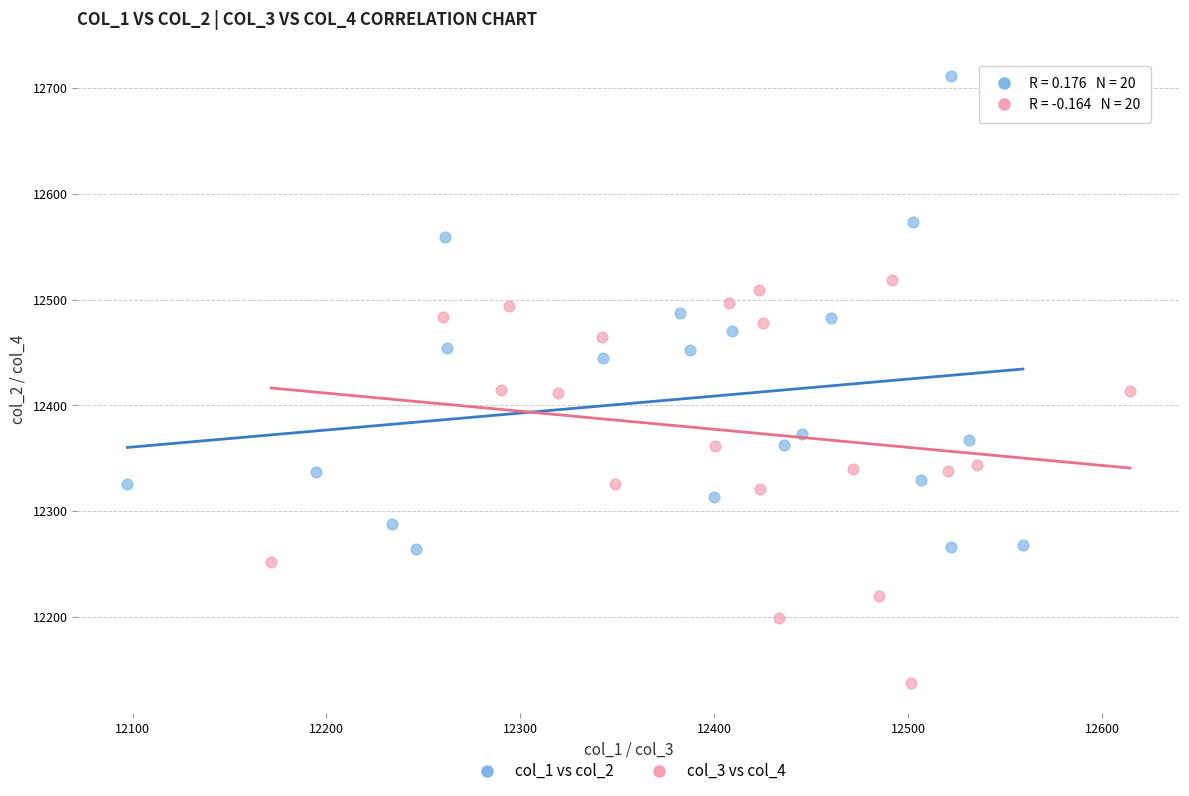

Which series contains the lowest Y value?

col_3 vs col_4